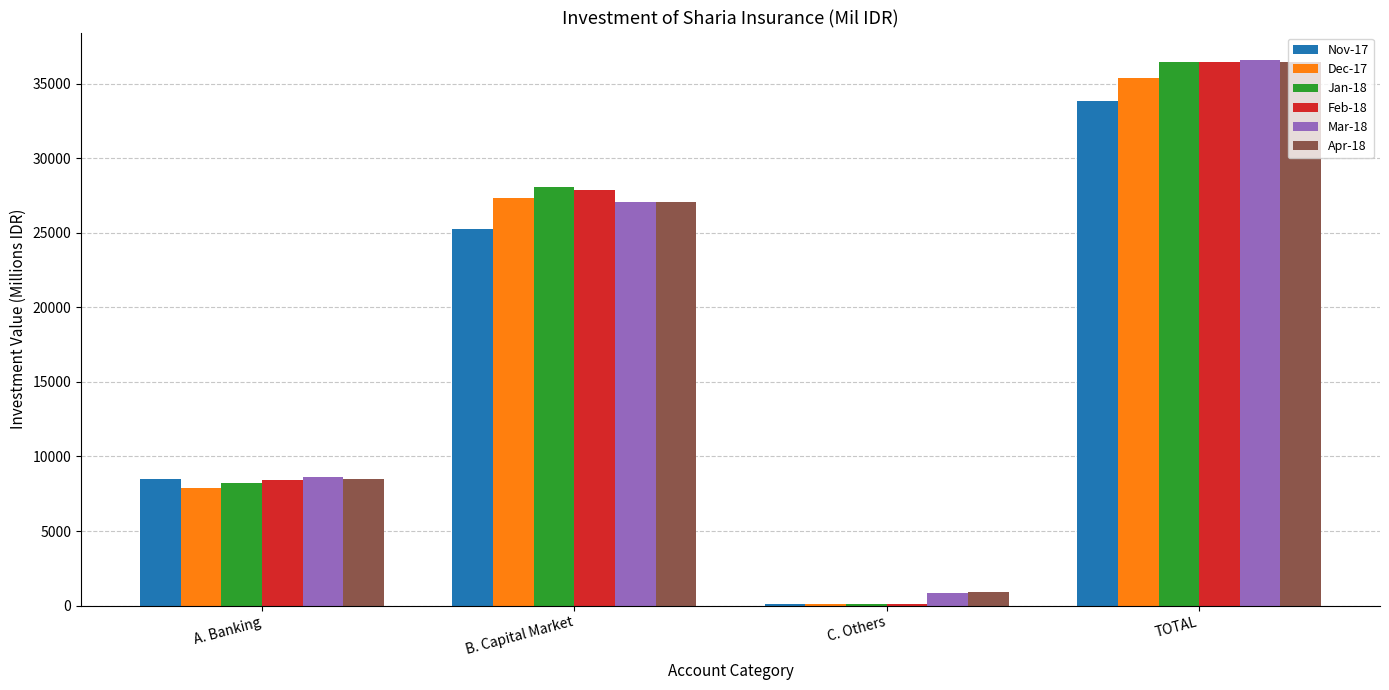

What value does the Feb-18 series have at B. Capital Market?

27894.8